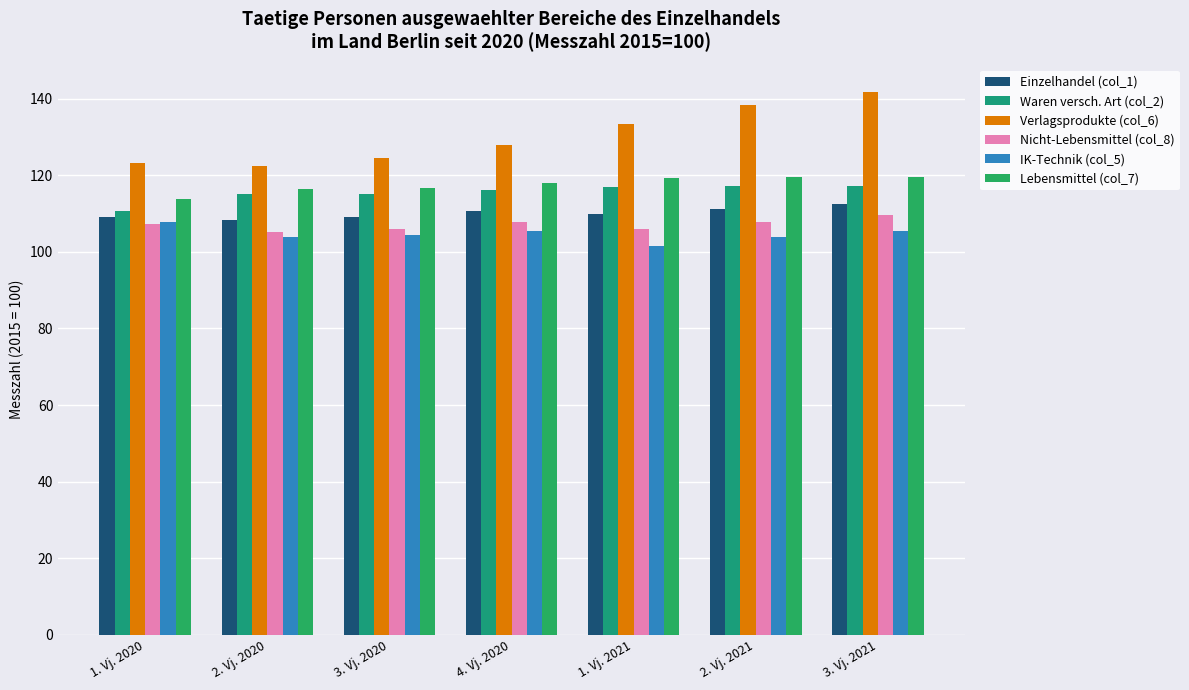

Reading left to right, transcribe all the data shown in this chart.

Einzelhandel (col_1): 109.2	108.4	109.1	110.7	109.9	111.3	112.6
Waren versch. Art (col_2): 110.7	115.2	115.2	116.1	117.0	117.1	117.2
Verlagsprodukte (col_6): 123.2	122.3	124.4	127.9	133.3	138.3	141.8
Nicht-Lebensmittel (col_8): 107.4	105.2	106.0	107.7	105.9	107.9	109.7
IK-Technik (col_5): 107.9	103.9	104.3	105.4	101.5	103.8	105.5
Lebensmittel (col_7): 113.7	116.3	116.7	118.0	119.4	119.5	119.5